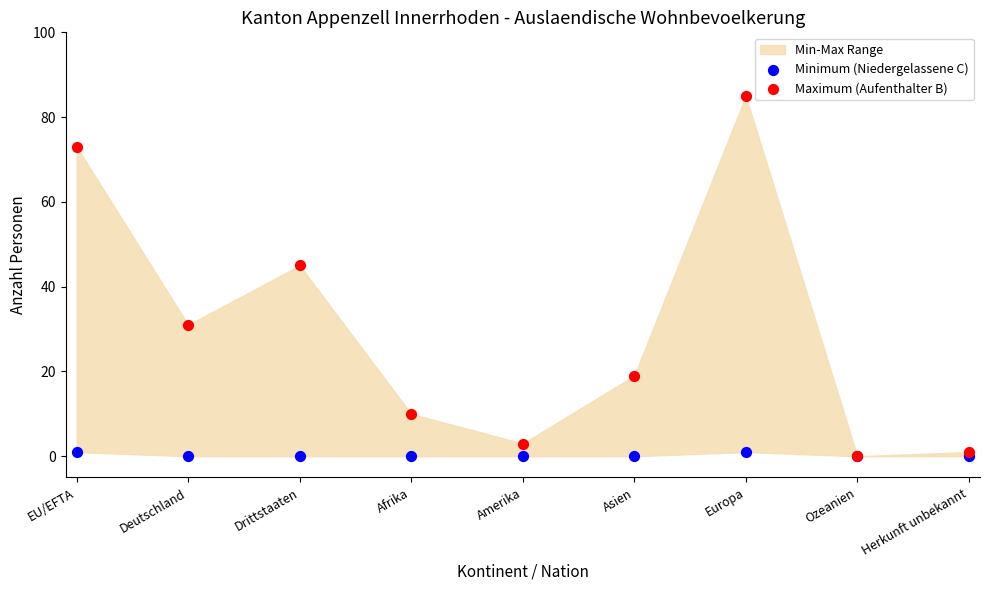

Across all series, what Y value is closest to 42?

45